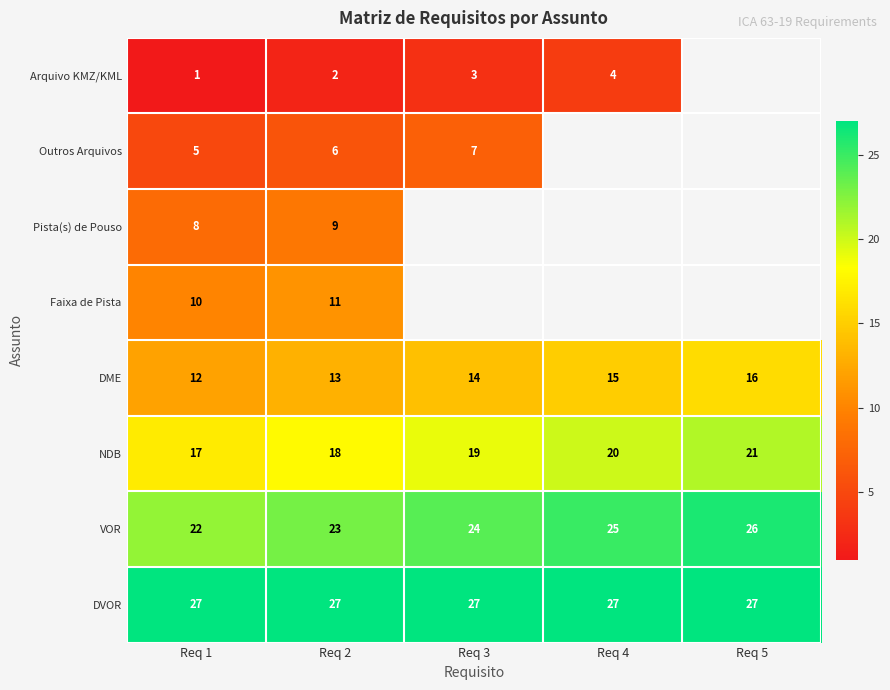

Rank the categories by VOR value from highest to lowest.

Req 5, Req 4, Req 3, Req 2, Req 1